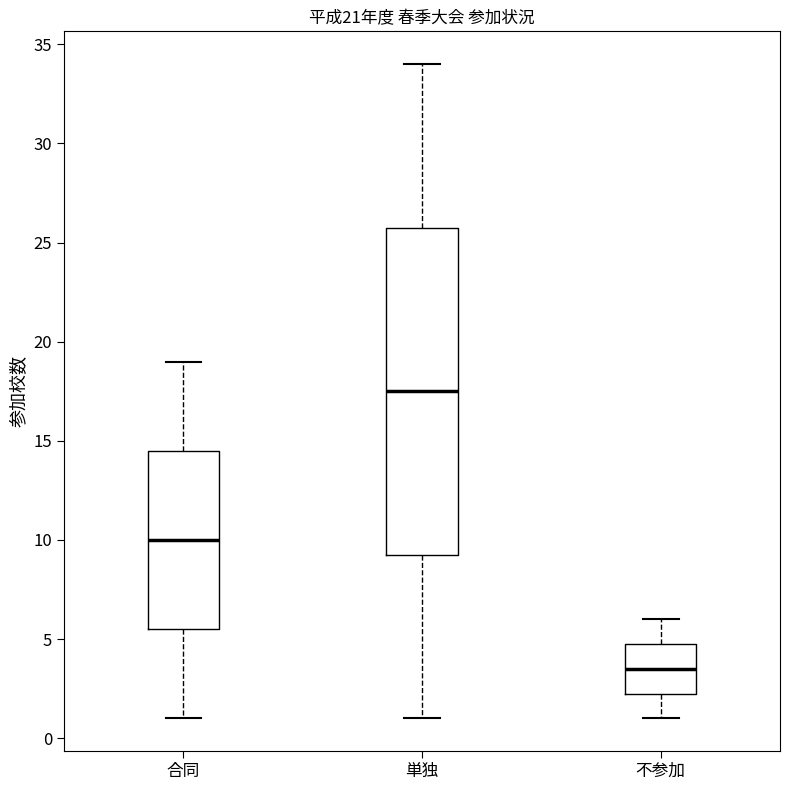

Reading left to right, read every box against the y-axis: the position of its median line, the range the box covers, and the ends of its whiskers. The values are not printed on the chart, so give them approximately, as read against the axis.

合同: median 10.0, box 5.5 to 14.5, whiskers 1.0 to 19.0
単独: median 17.5, box 9.5 to 26.0, whiskers 1.0 to 34.0
不参加: median 3.5, box 2.5 to 5.0, whiskers 1.0 to 6.0